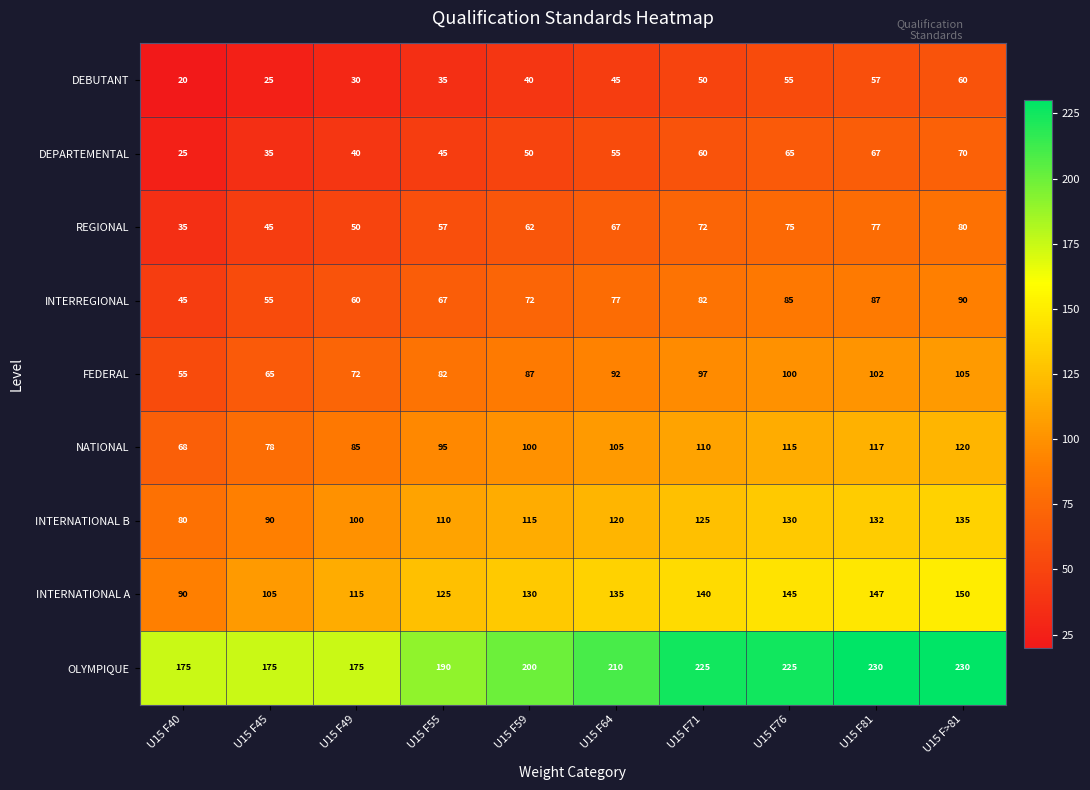

What is the difference between the second highest and minimum values in the DEBUTANT series?

37